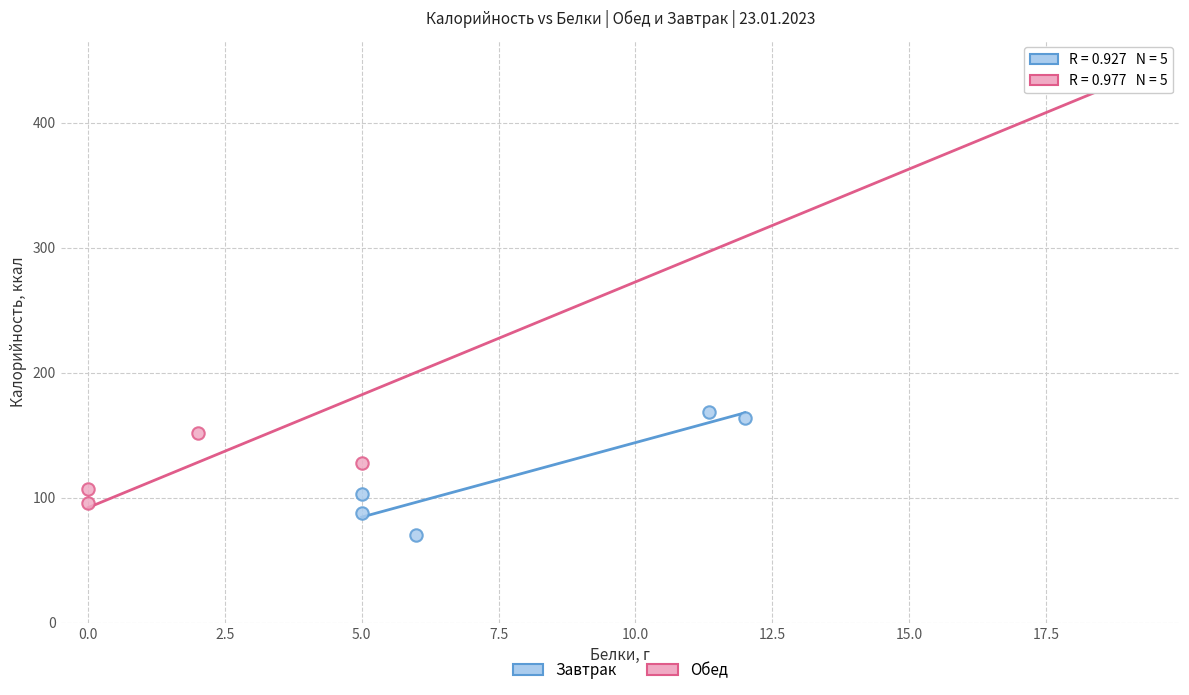

Which series has the widest spread of Y values?

Обед